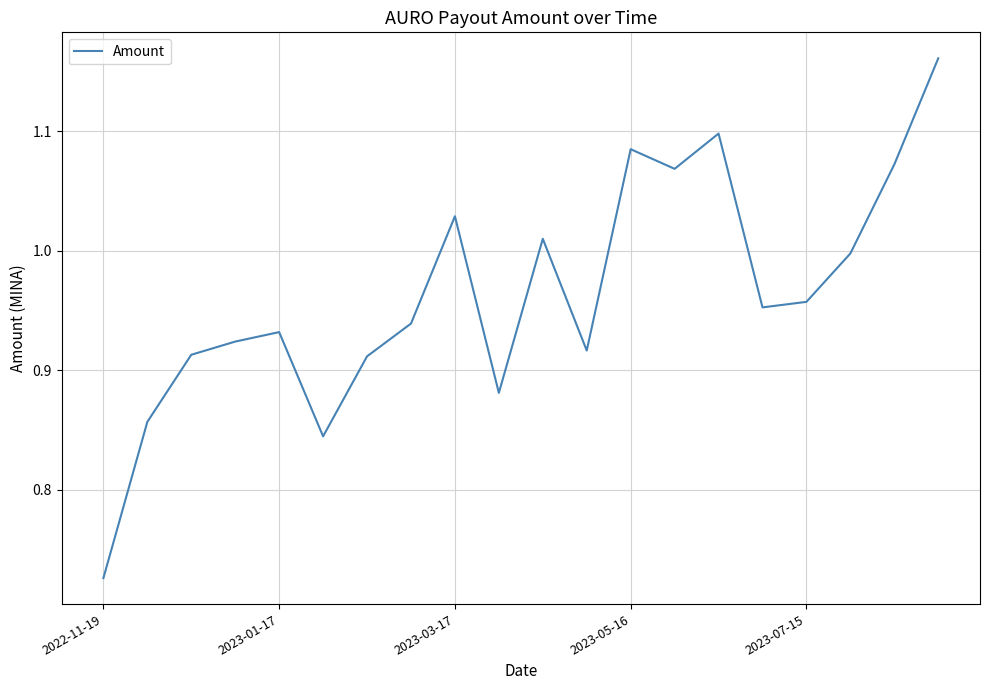

What is the difference between the maximum and minimum values?

0.4